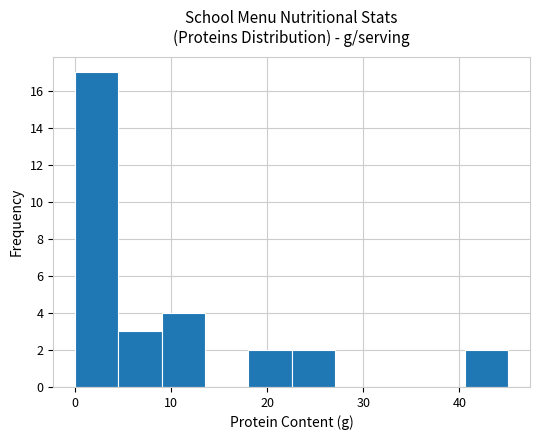

Reading left to right, transcribe this chart: for each bar, give the range it covers on the x-axis and its height. Neither the bar edges nor the heights are printed on the chart, so give them approximately, as read against the axes.

0 to 5: 17
5 to 9: 3
9 to 14: 4
14 to 18: 0
18 to 23: 2
23 to 27: 2
27 to 32: 0
32 to 36: 0
36 to 41: 0
41 to 45: 2